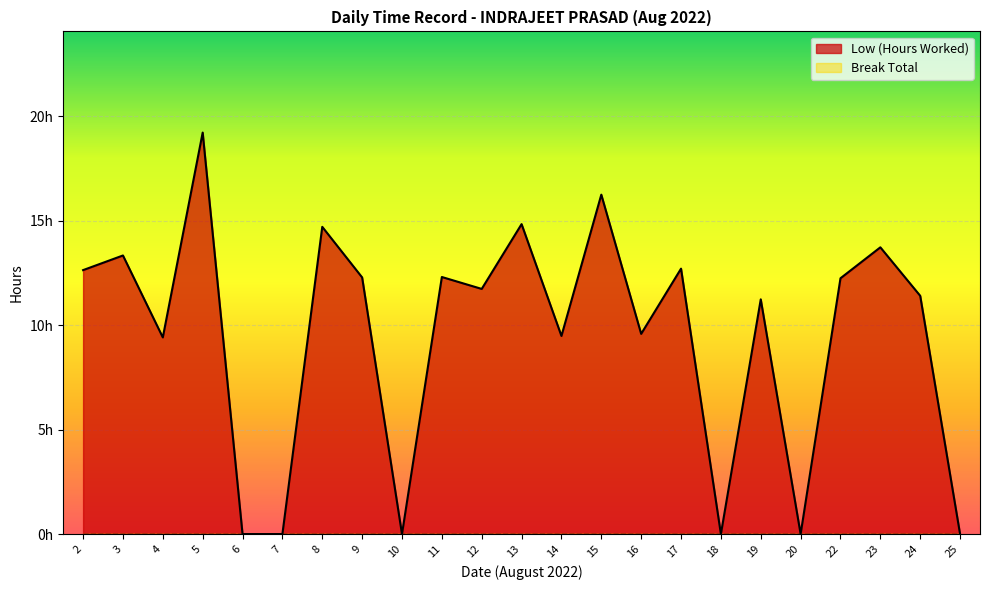

How many interior local valleys (lower than both neighbors) does the data have?

7